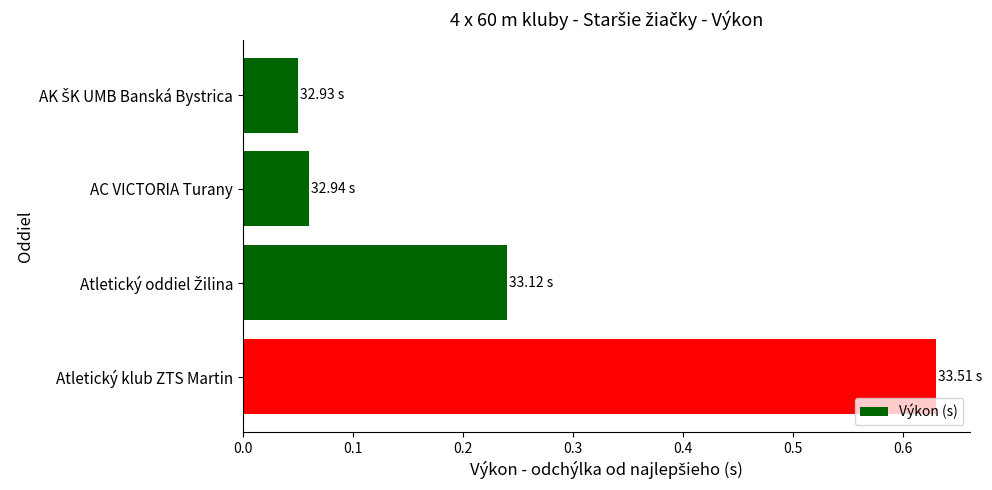

What is the label of the 3rd bar from the bottom?

AC VICTORIA Turany